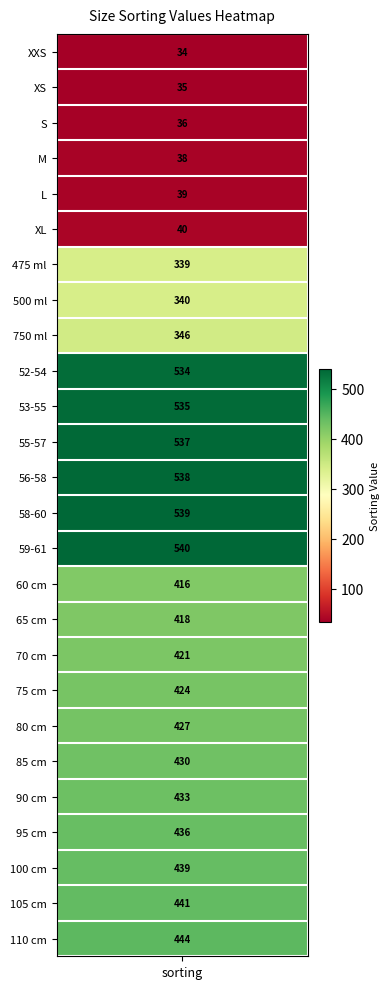

Reading left to right, extract all data points from this chart.

sorting=34	1=35	2=36	3=38	4=39	5=40	6=339	7=340	8=346	9=534	10=535	11=537	12=538	13=539	14=540	15=416	16=418	17=421	18=424	19=427	20=430	21=433	22=436	23=439	24=441	25=444